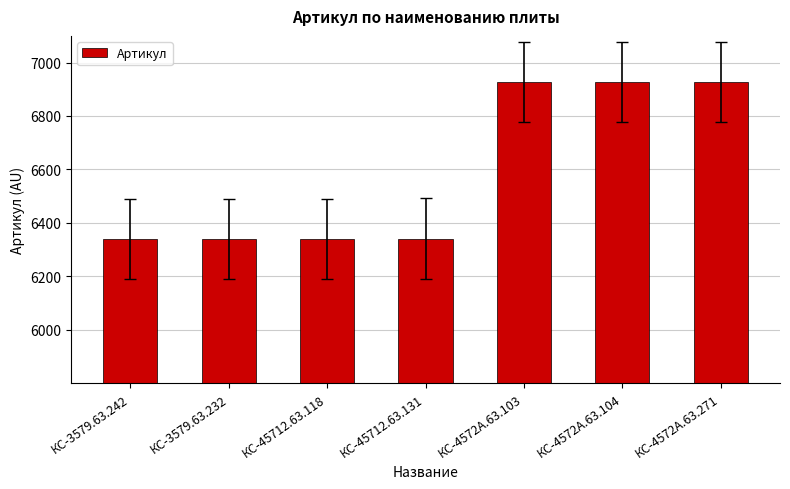

How many values are below 6341?

3